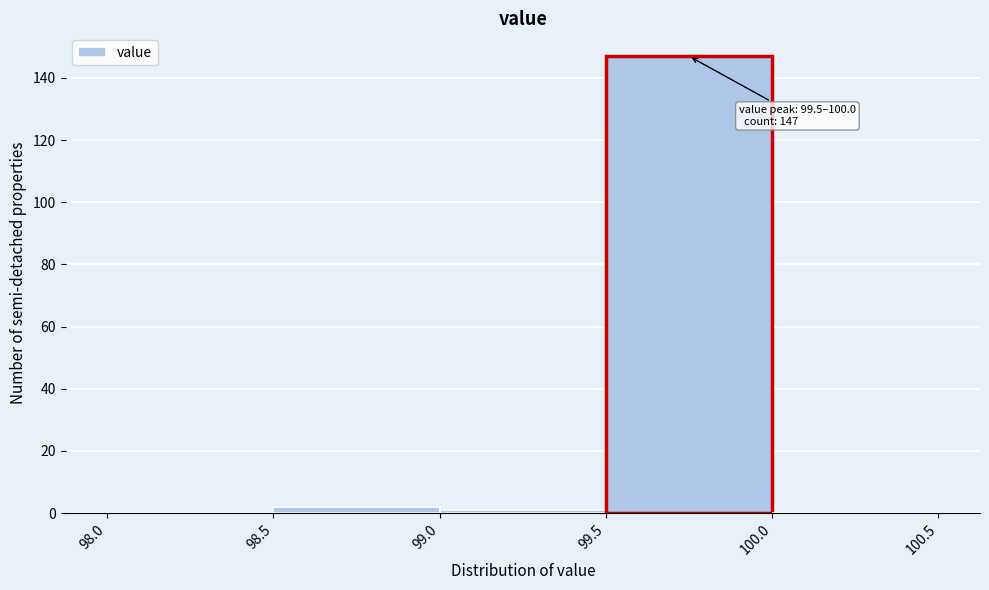

Which range on the x-axis has the tallest bar?

99.5 to 100.0